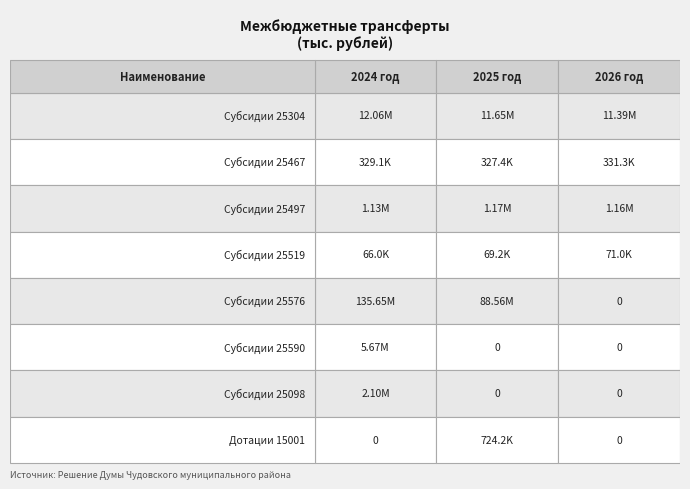

What is the maximum value shown in the chart?

135652806.0